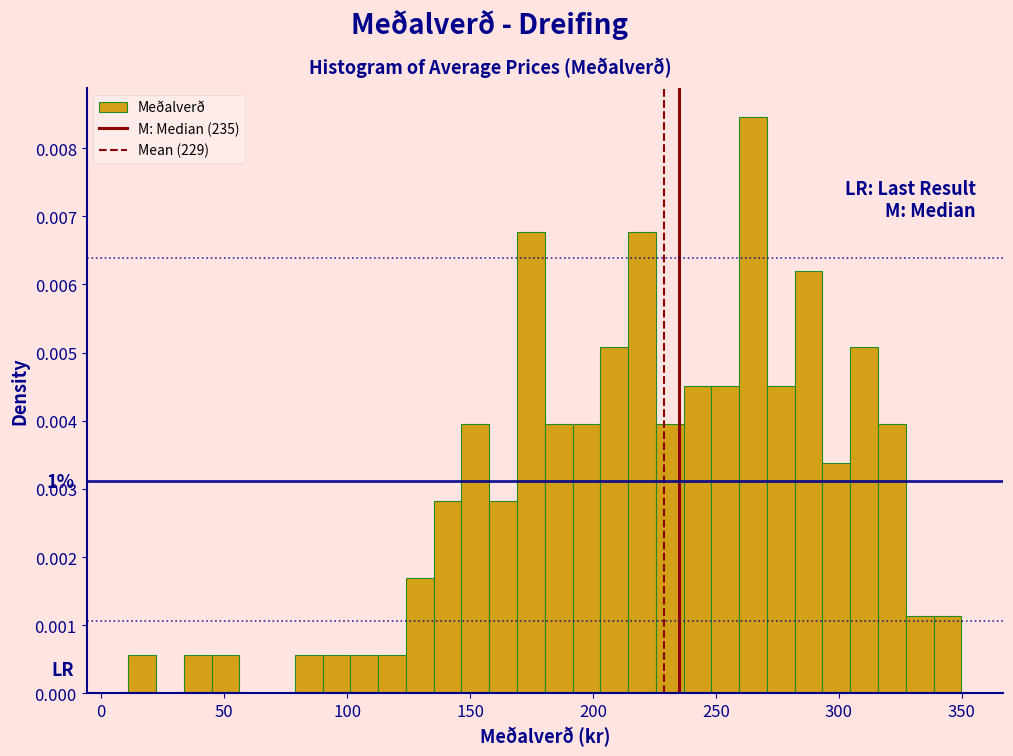

Read against the x-axis, roughly where is the centre of the tallest bar?

265